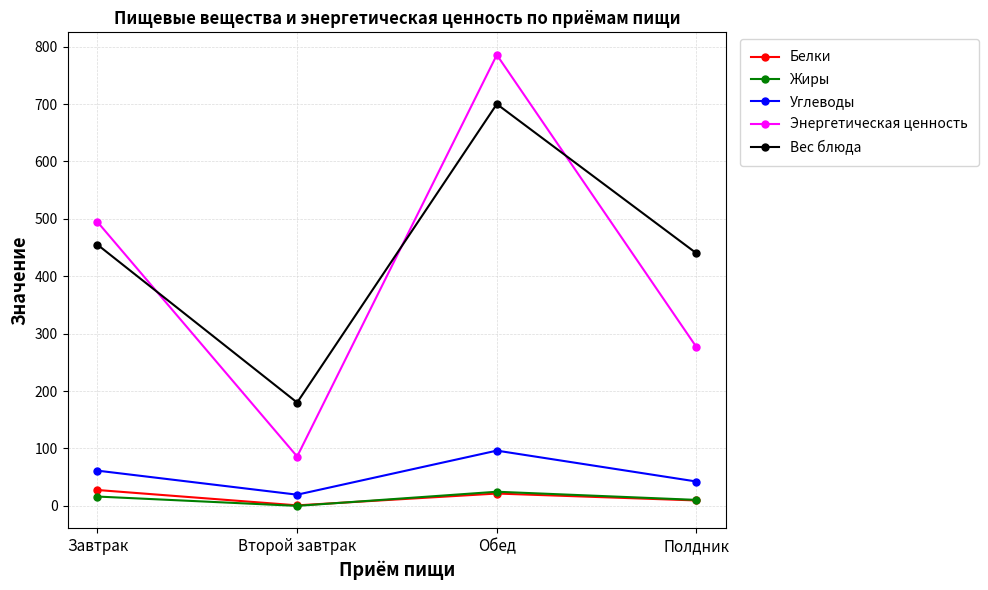

Is it true that Вес блюда equals 700.0 at Обед?

True